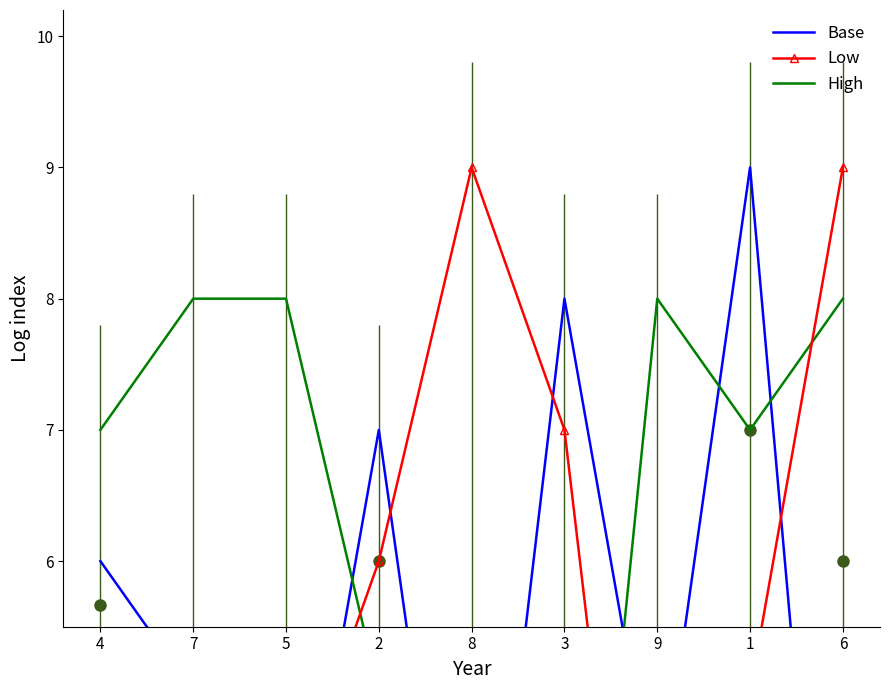

What is the difference between the maximum and second lowest values in the Low series?

8